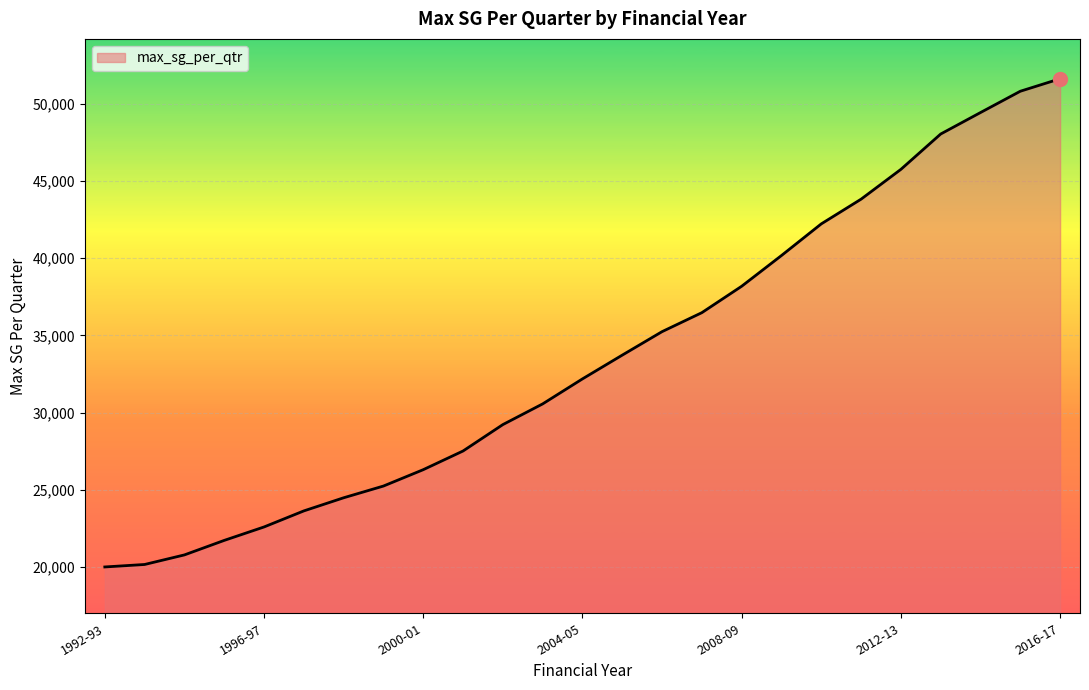

What is the difference between the maximum and minimum values?

31620